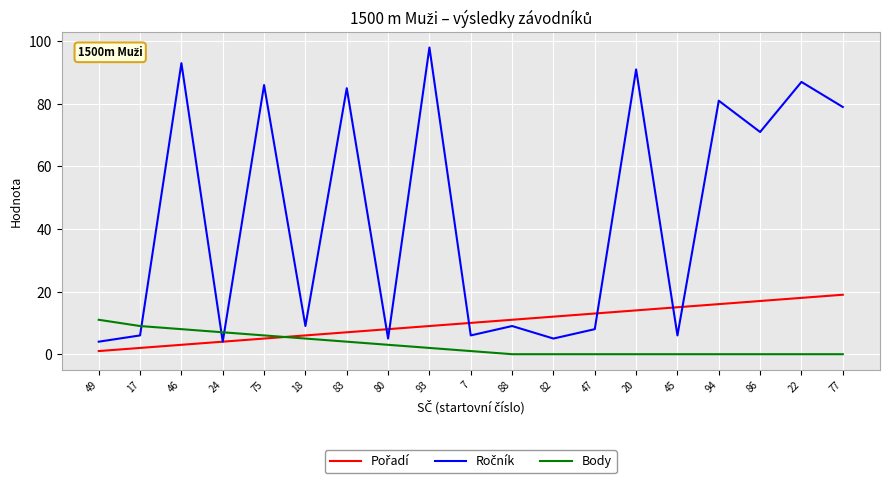

What is the greatest value displayed?

98